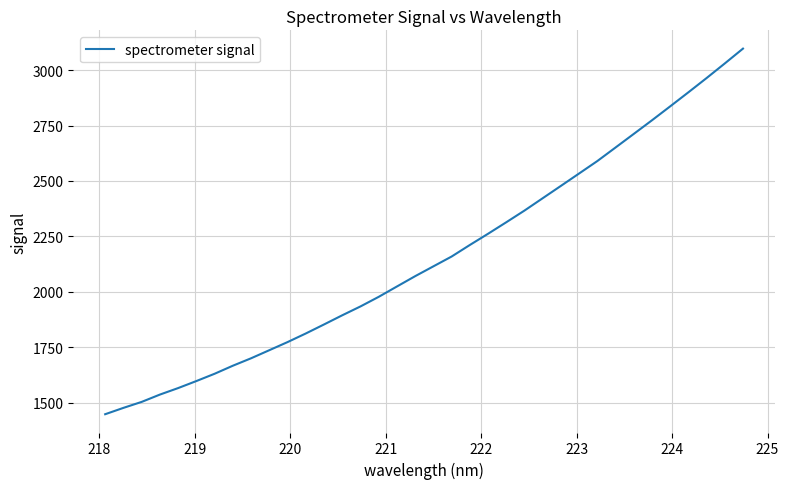

What is the difference between the maximum and minimum values?

1649.7